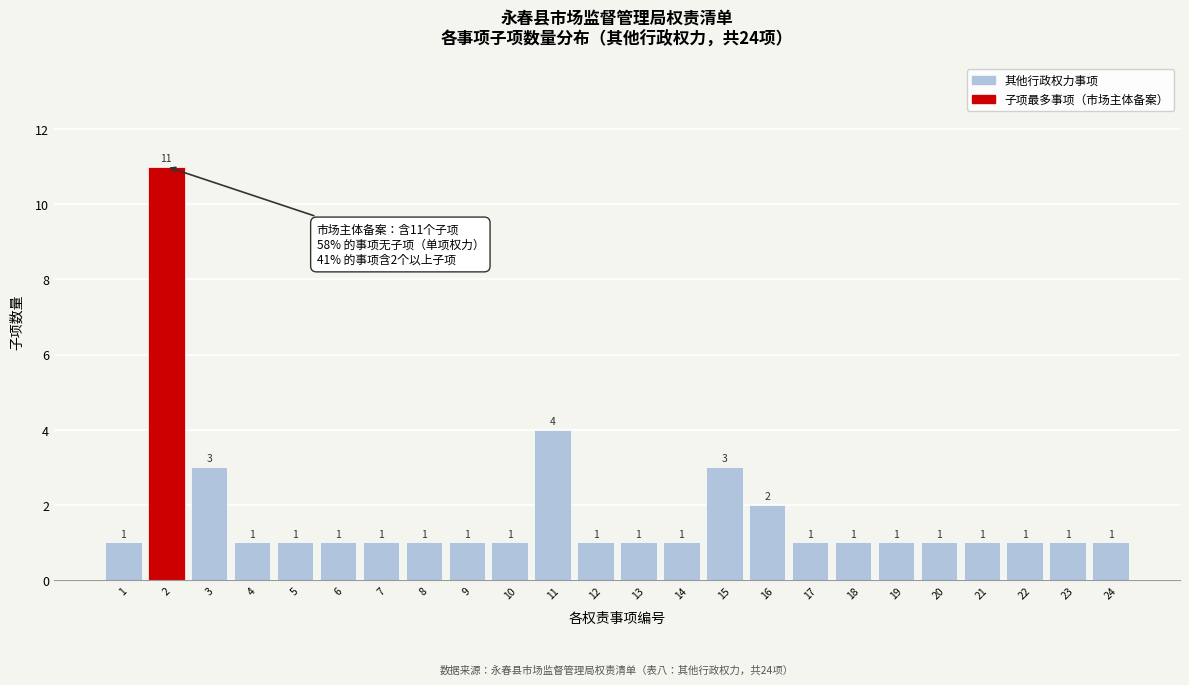

Reading left to right, what are all the values shown in this chart?

1=1	2=11	3=3	4=1	5=1	6=1	7=1	8=1	9=1	10=1	11=4	12=1	13=1	14=1	15=3	16=2	17=1	18=1	19=1	20=1	21=1	22=1	23=1	24=1